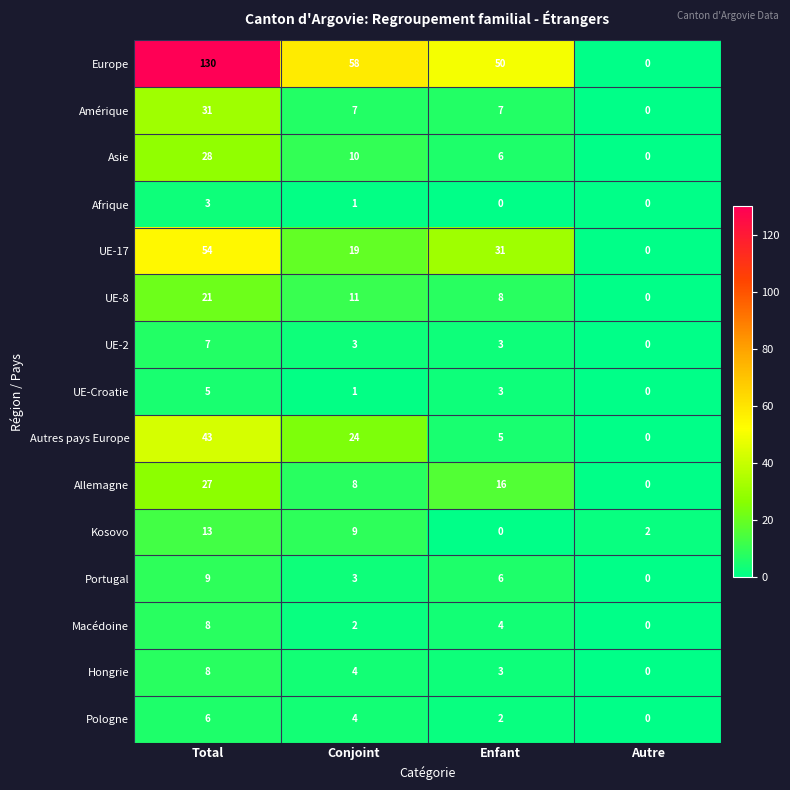

What is the average value of the UE-17 series?

26